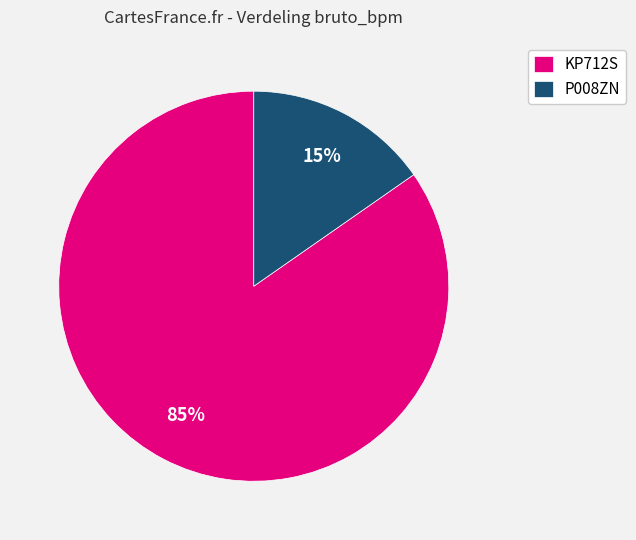

To the nearest percent, what portion does KP712S represent?

85%